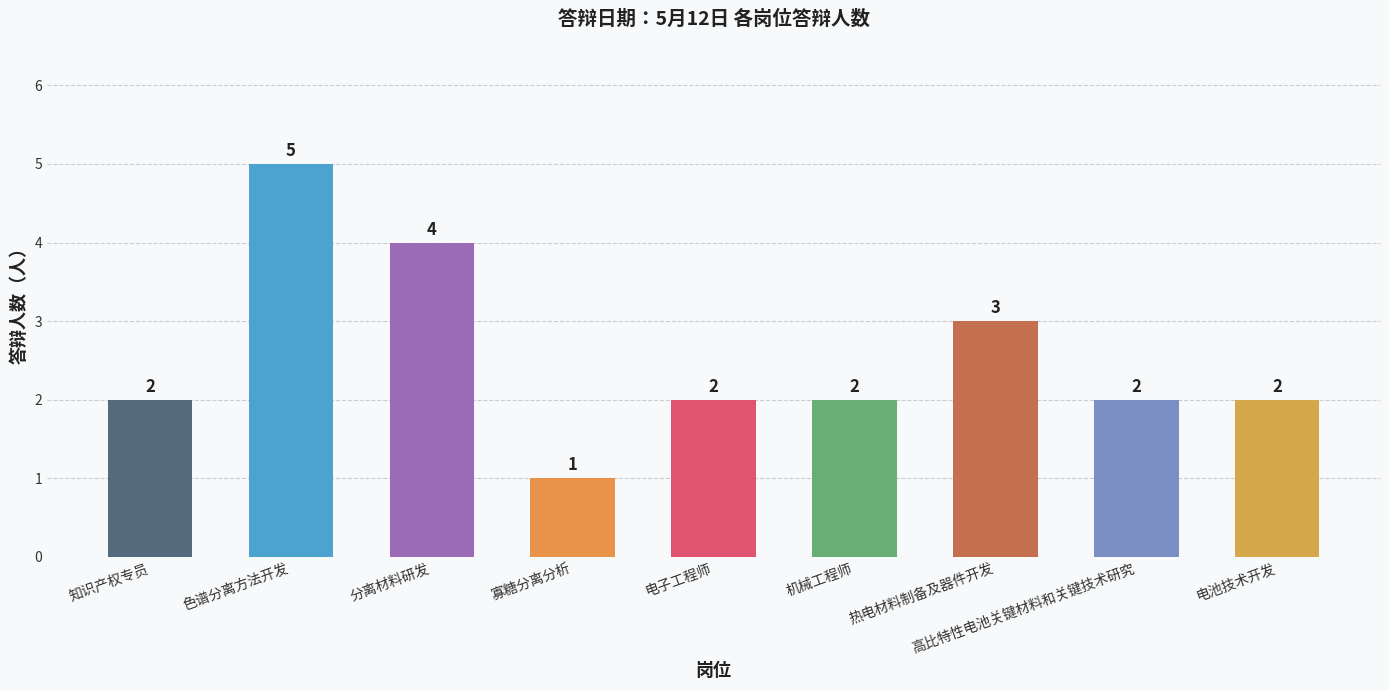

What is the label of the 3rd bar from the right?

热电材料制备及器件开发